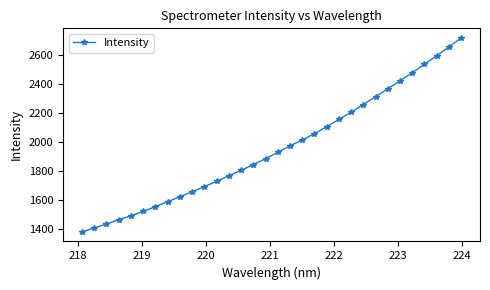

What is the greatest value displayed?

2717.3